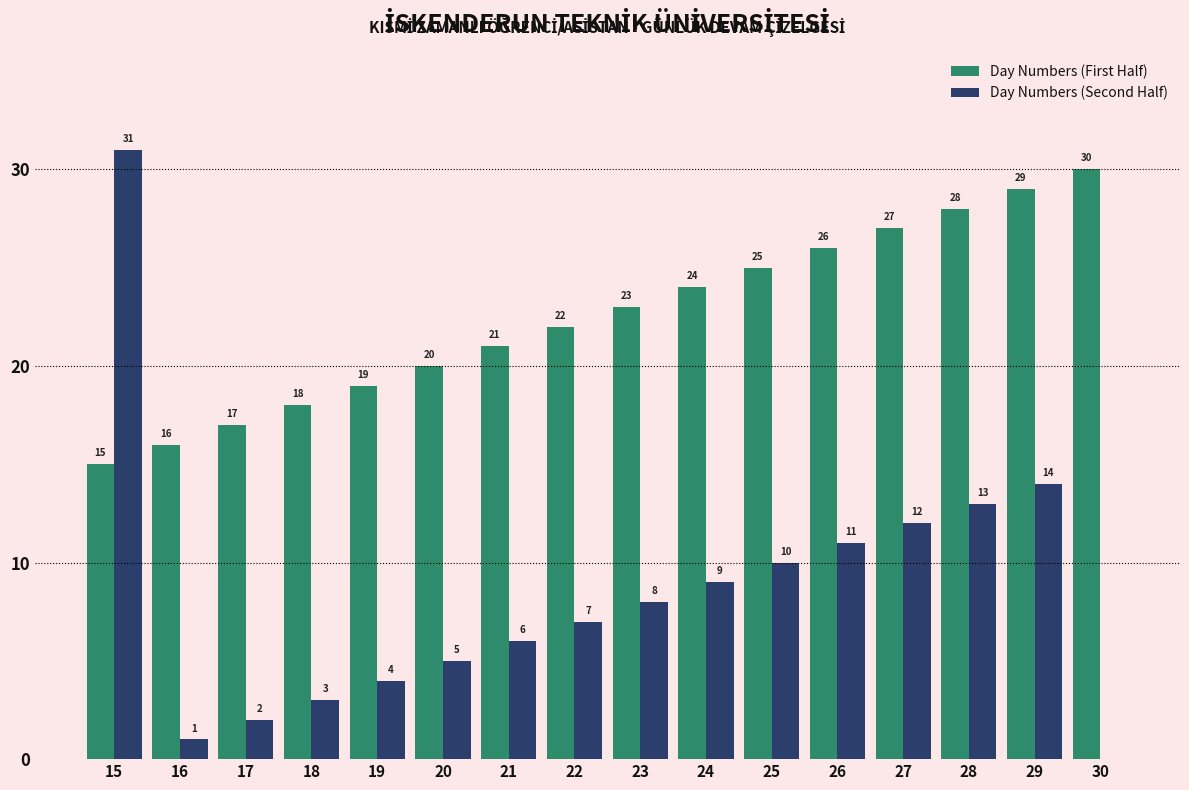

Between 15 and 30, which series saw the biggest shift?

Day Numbers (Second Half)